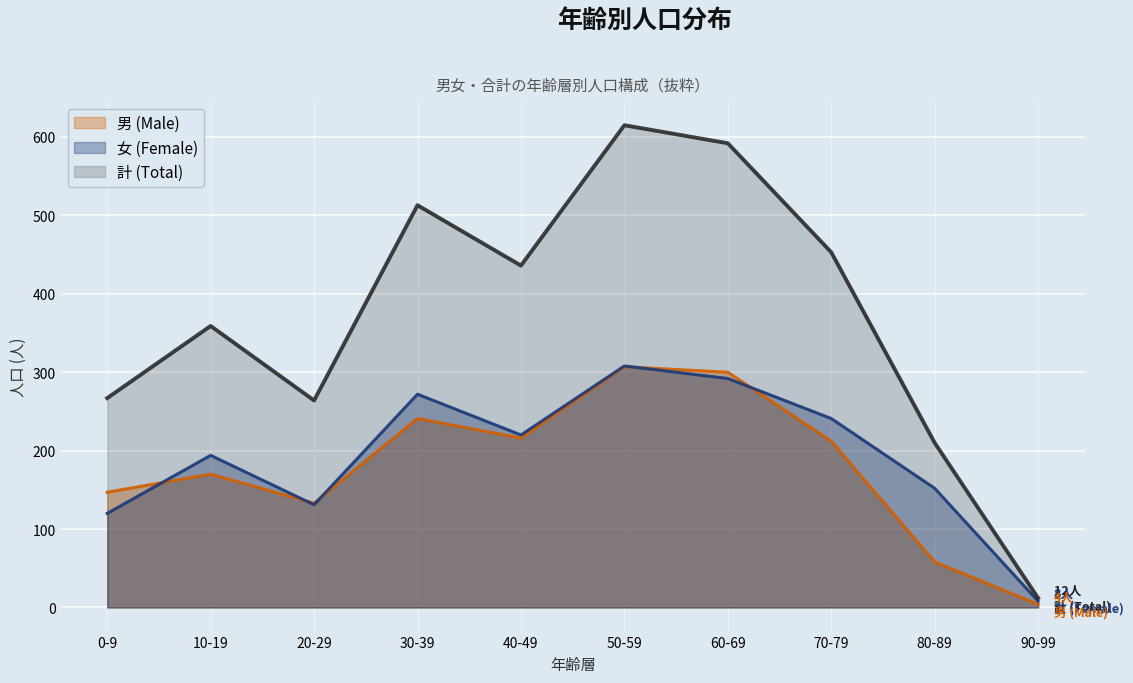

At which category does 計 (Total) reach its first local valley?

20-29